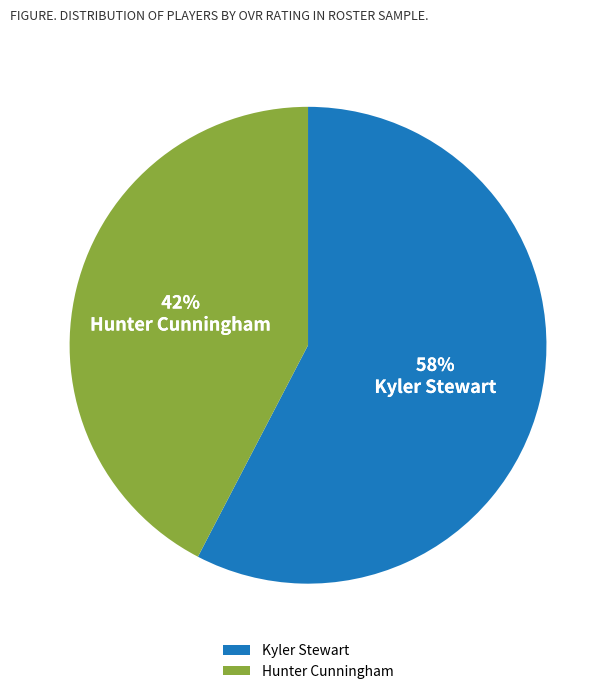

To the nearest percent, what is the average slice percentage?

50%